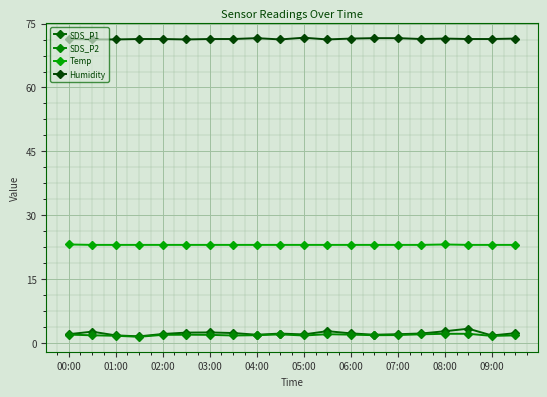

What is the label of the 4th point from the left?

03:00